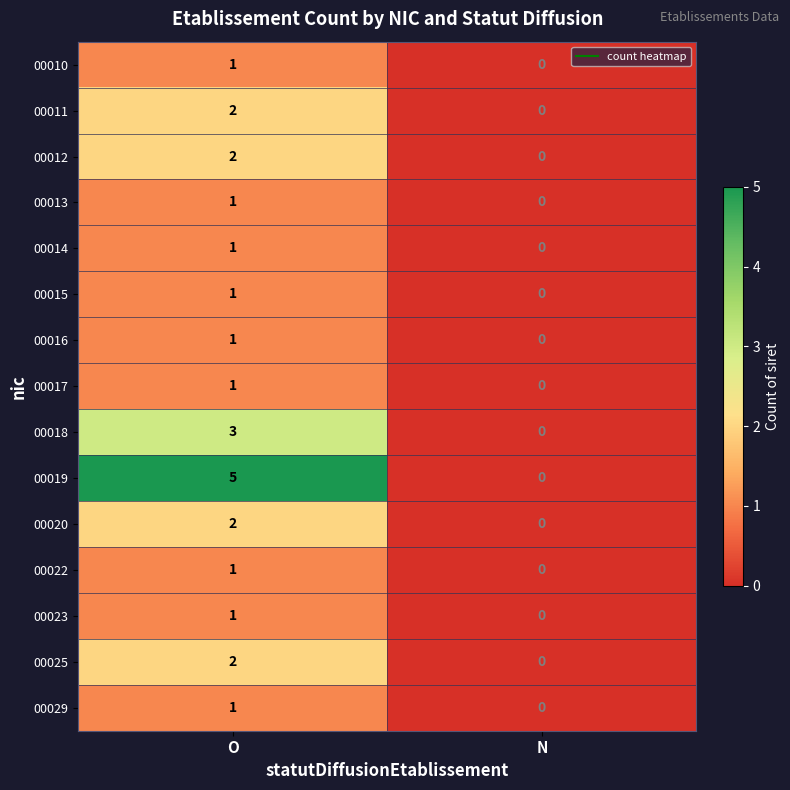

The 00017 series shows 1 at N. True or false?

False